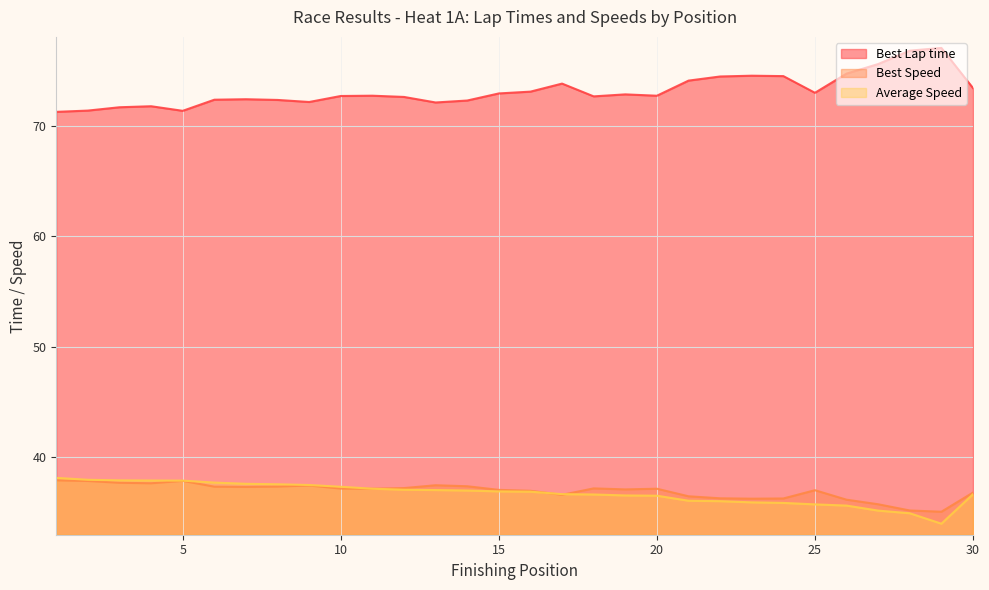

Between 3 and 4, which series saw the biggest shift?

Best Lap time